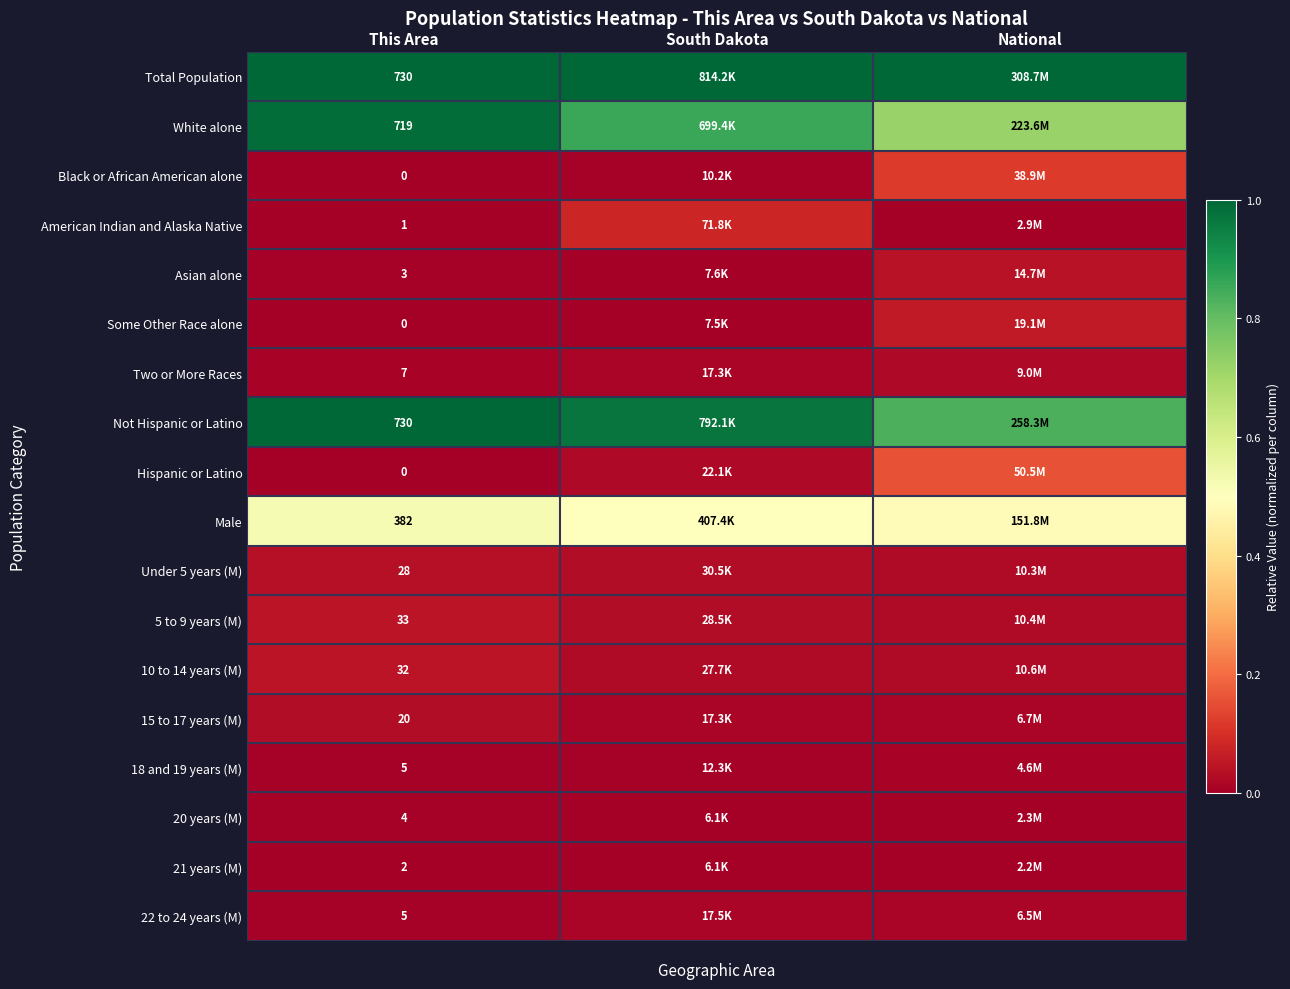

True or false: American Indian and Alaska Native has a value of 0.0 at National.

False